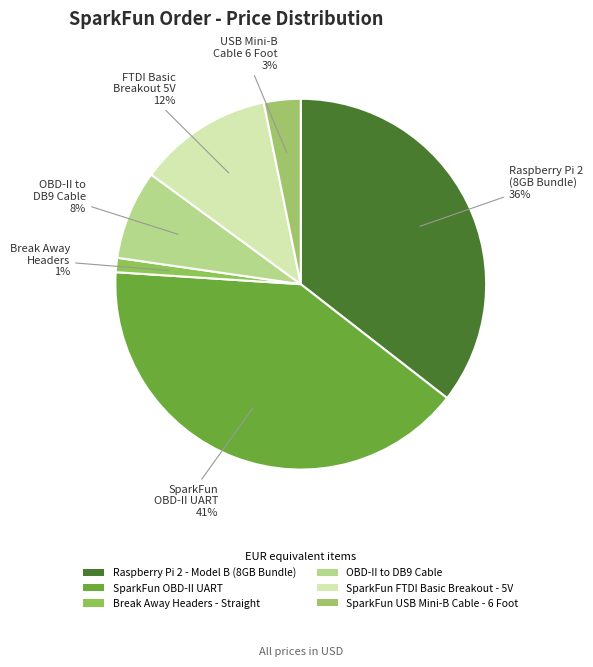

Is it true that SparkFun FTDI Basic Breakout - 5V is 12% of the pie?

True